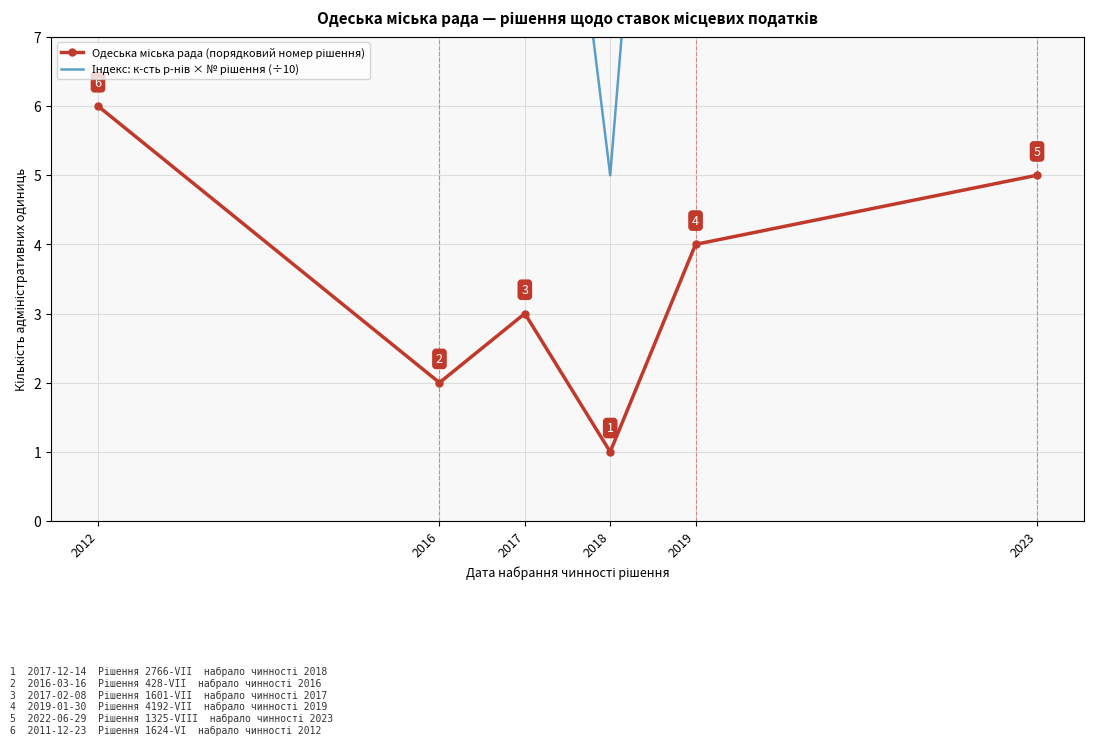

Is it true that Індекс: к-сть р-нів × № рішення (÷10) equals 5 at 2018?

True